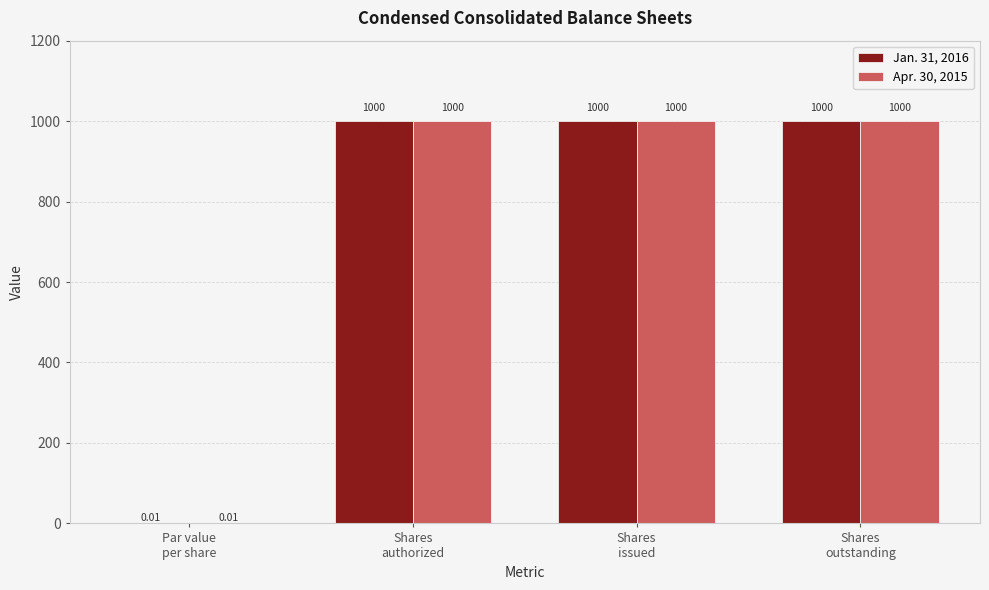

What is the sum of all Apr. 30, 2015 values?

3000.0